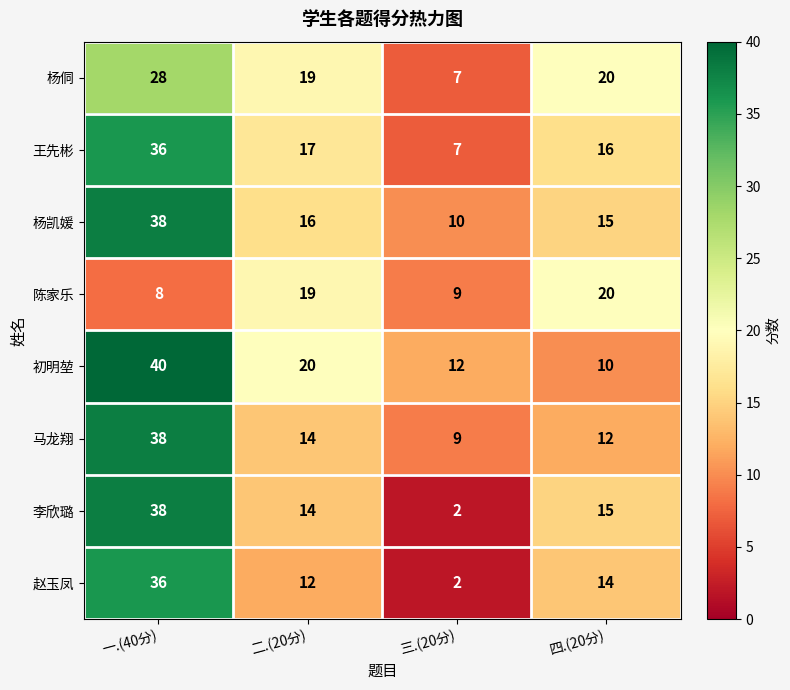

What is the total value across all series at 一.(40分)?

262